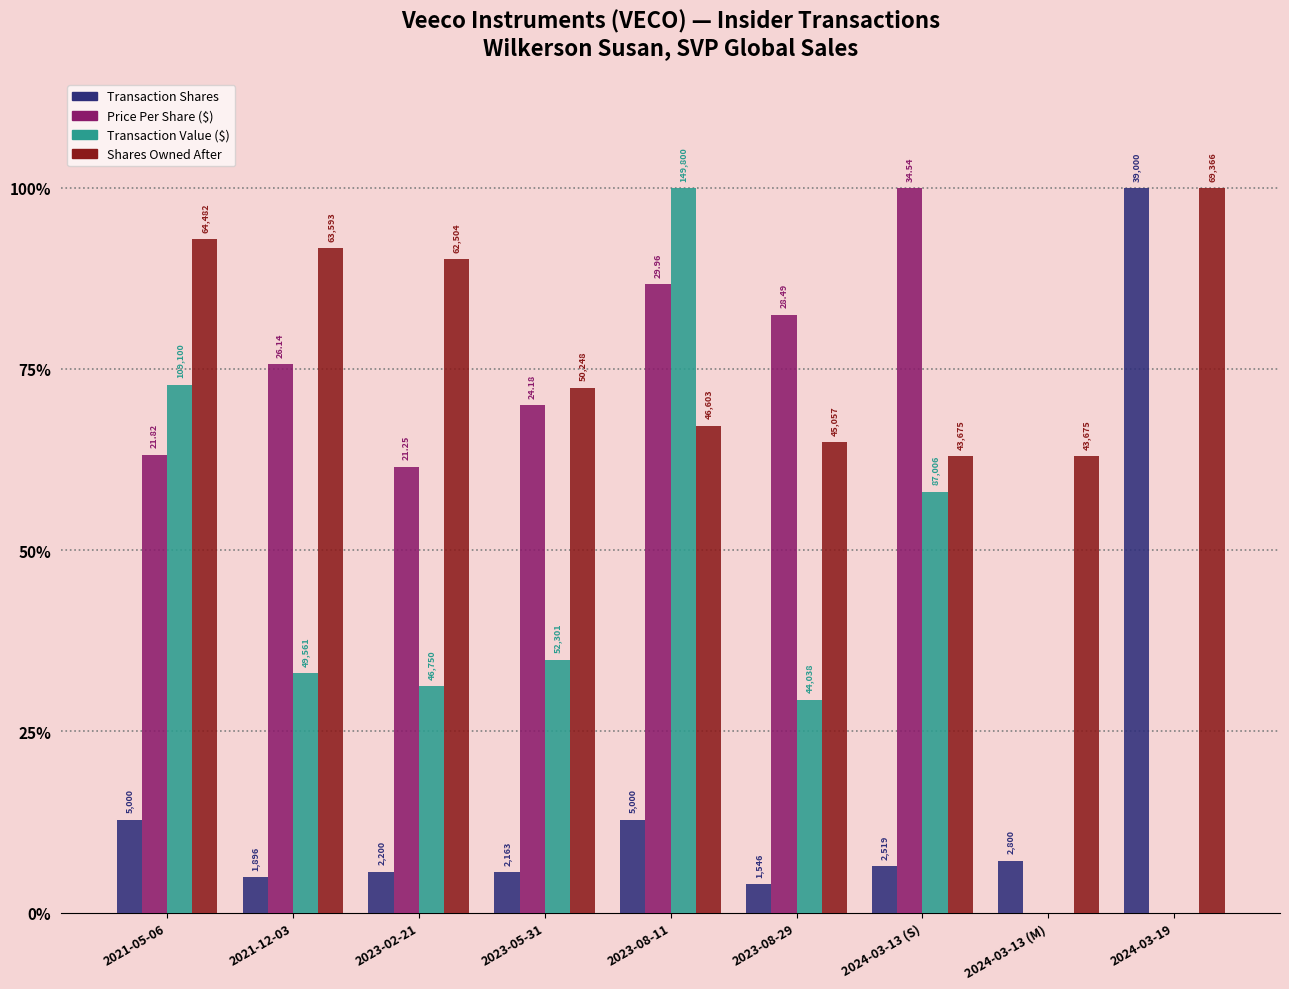

What are all the series names shown in the legend?

Transaction Shares, Price Per Share ($), Transaction Value ($), Shares Owned After